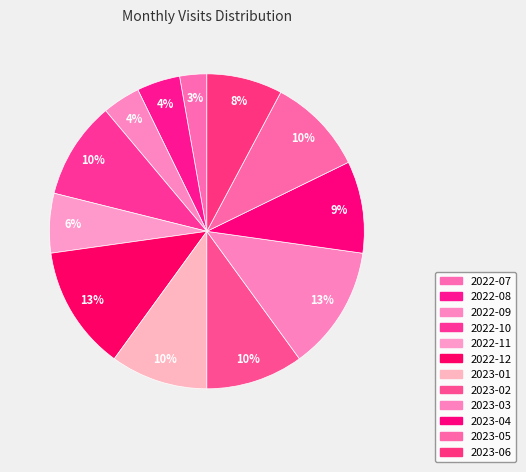

Do 2022-09 and 2023-01 together represent more than half of the pie?

No